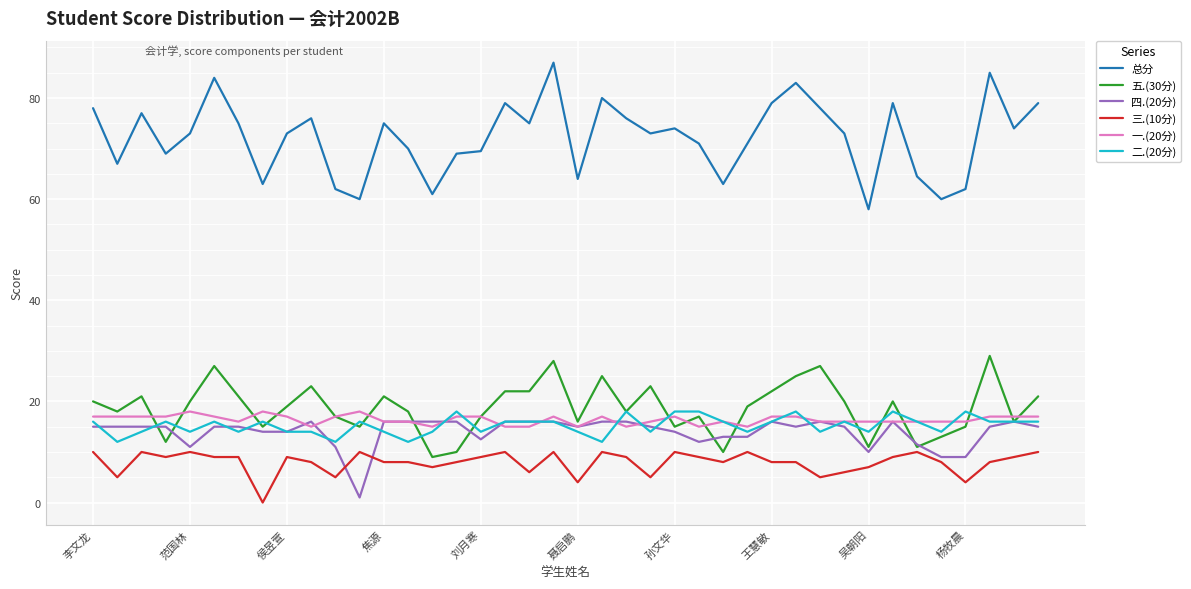

True or false: 三.(10分) and 二.(20分) cross at least once.

False